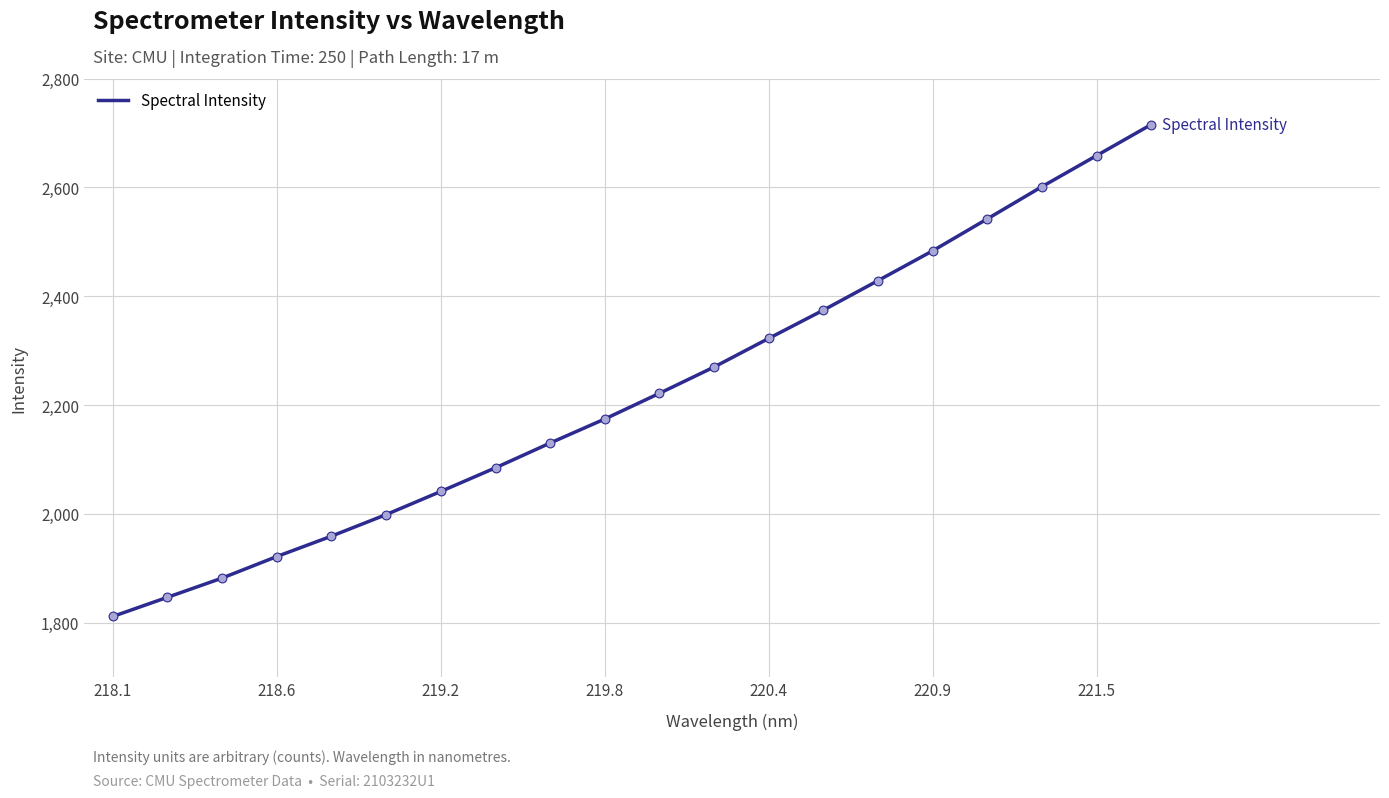

What is the minimum value shown in the chart?

1811.3